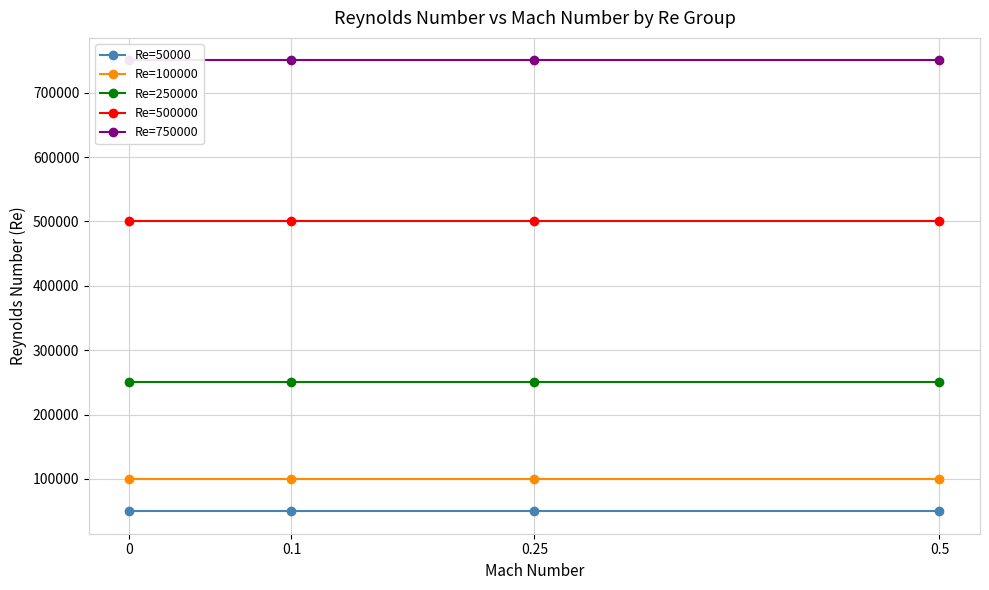

What is the average value of the Re=100000 series?

100000